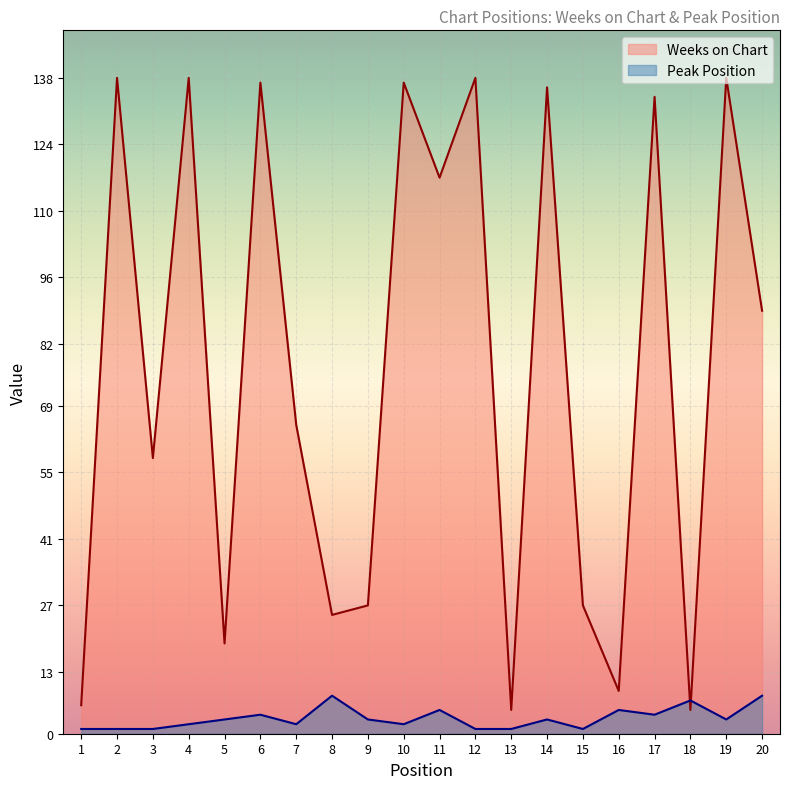

Rank the series by their average value, from lowest to highest.

Peak Position, Weeks on Chart